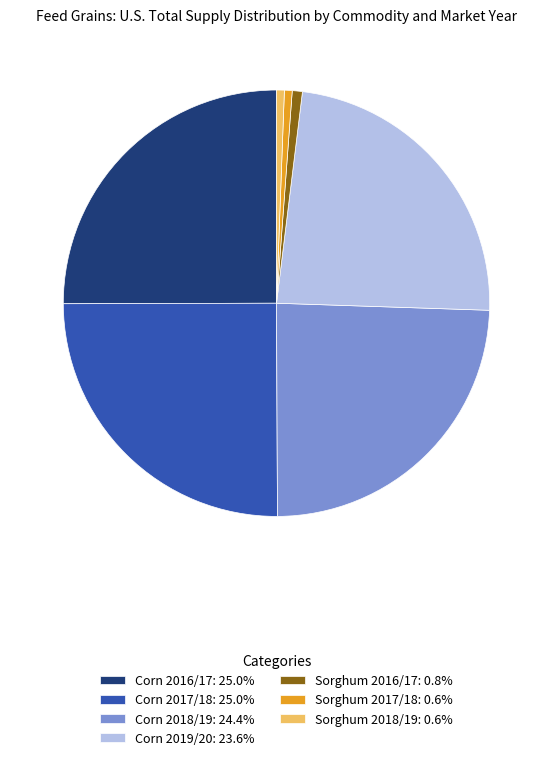

Combined, do Corn 2016/17: 25.0% and Sorghum 2018/19: 0.6% account for over 50%?

No